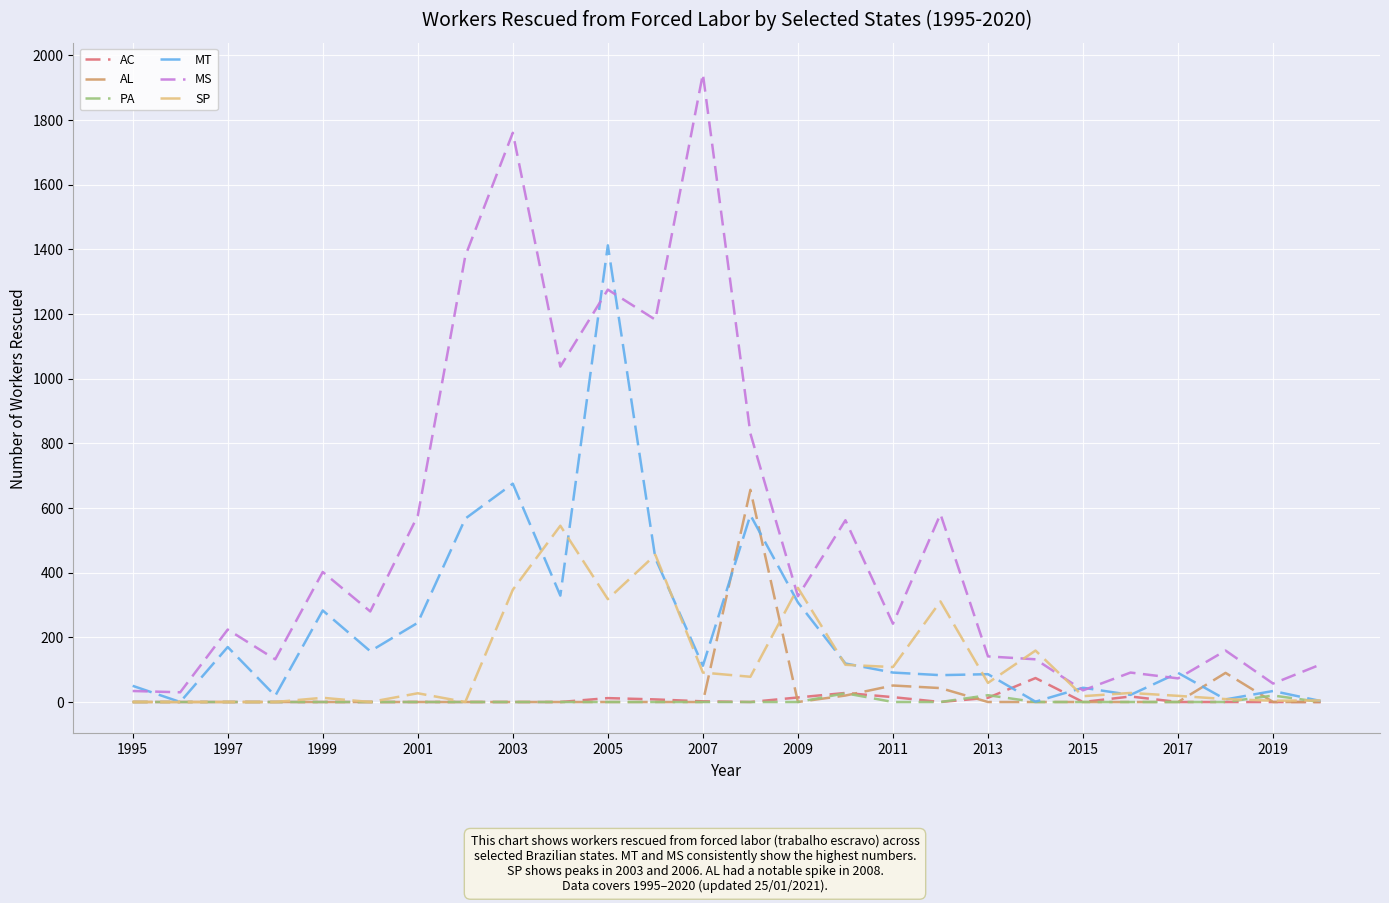

Which series has the largest total across all categories?

MS